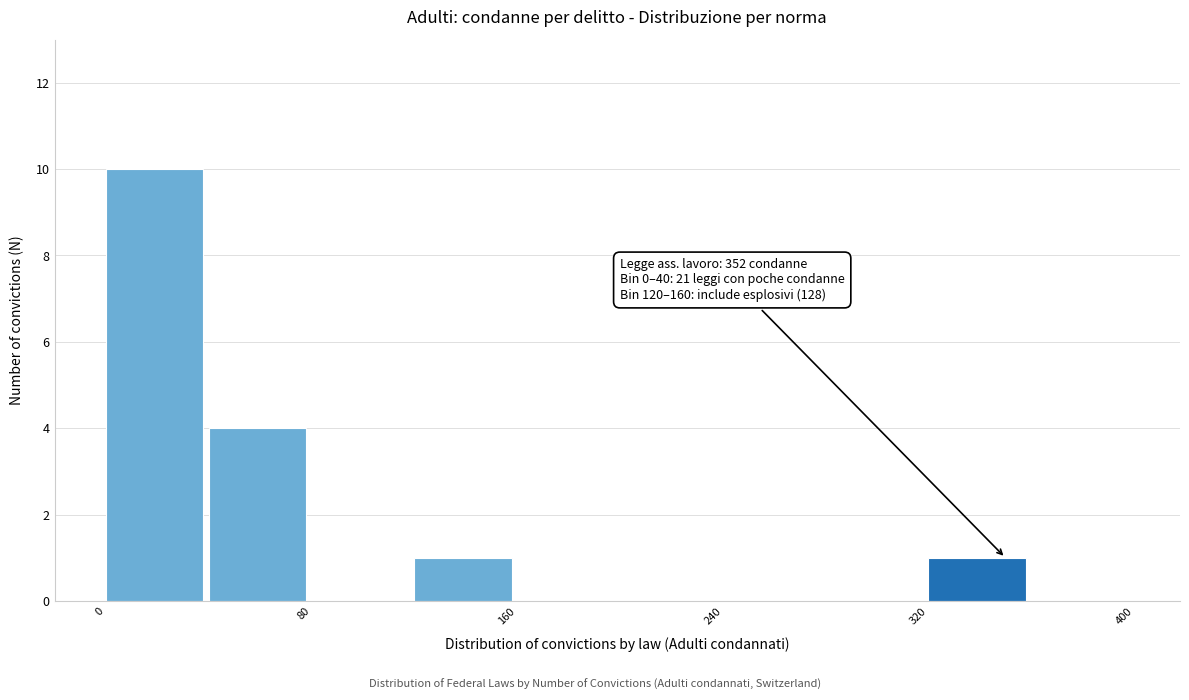

Over which range of the x-axis is the bar tallest?

0 to 40